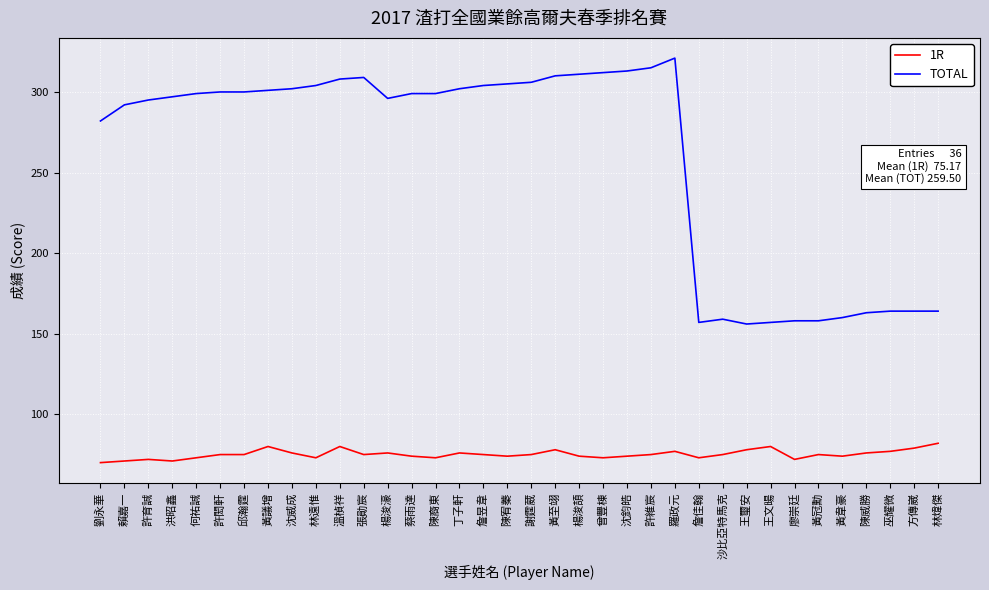

The 1R series shows 124 at 黃冠勳. True or false?

False